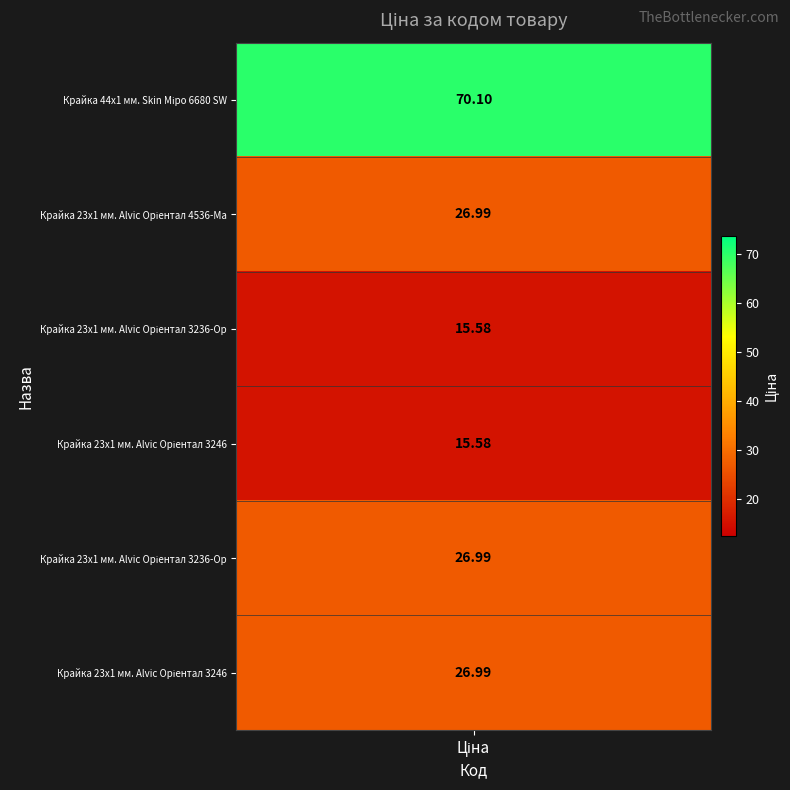

Reading left to right, extract all data points from this chart.

70.1	27.0	15.6	15.6	27.0	27.0